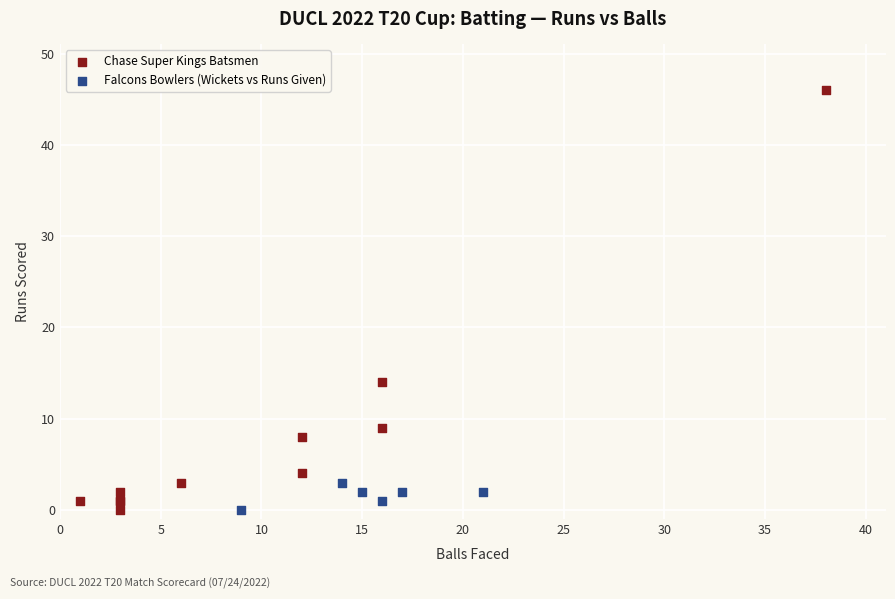

Which series has the largest Y range (max minus min)?

Chase Super Kings Batsmen